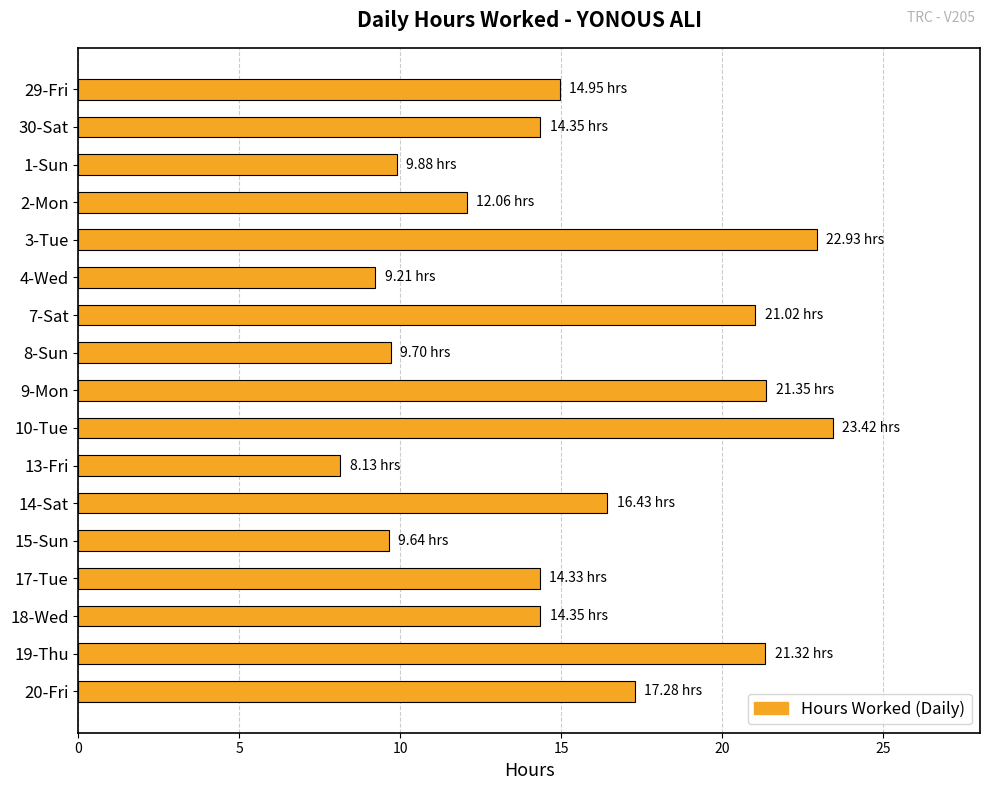

Which has a higher value, 3-Tue or 17-Tue?

3-Tue